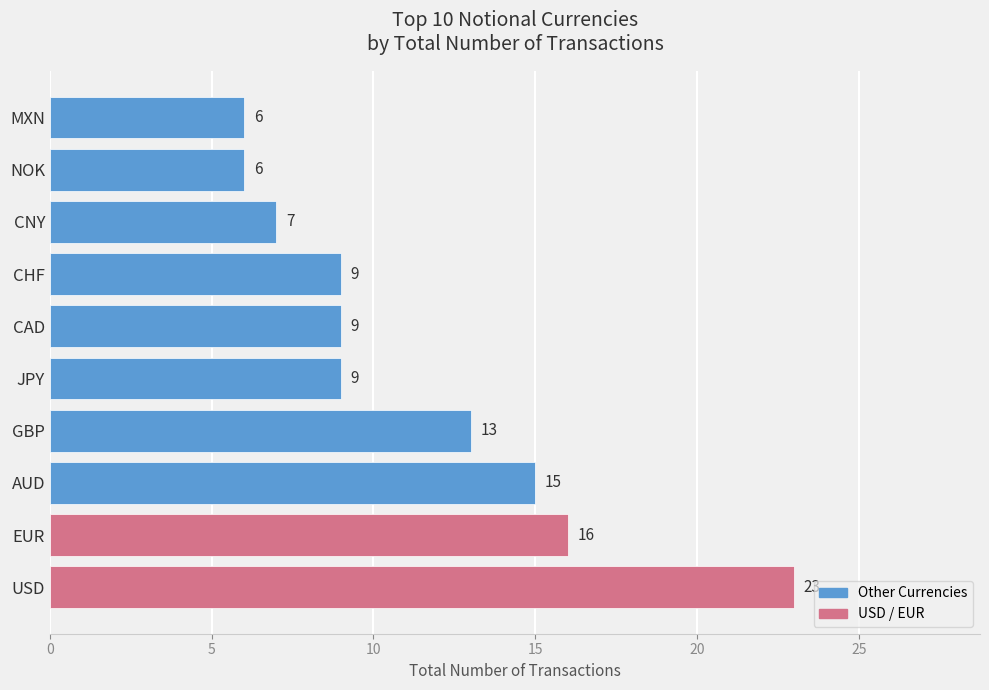

What is the difference between the maximum and minimum values?

17